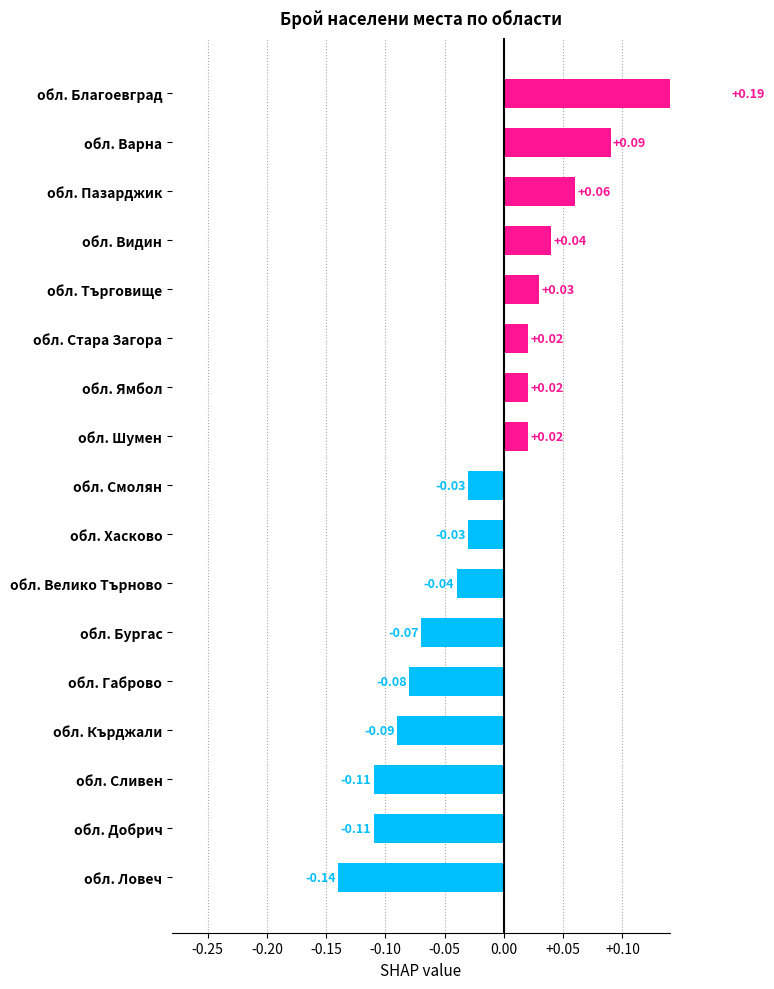

Reading left to right, list all the values displayed in this chart.

-0.1	-0.1	-0.1	-0.1	-0.1	-0.1	-0.0	-0.0	-0.0	0.0	0.0	0.0	0.0	0.0	0.1	0.1	0.2